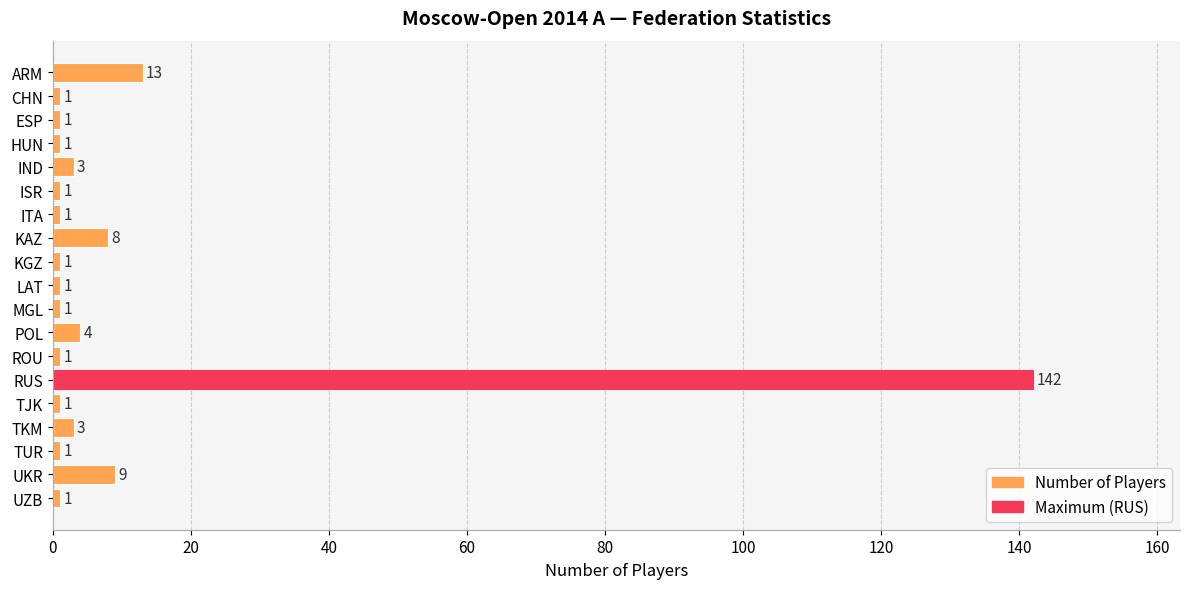

What is the difference between the second highest and second lowest values?

12